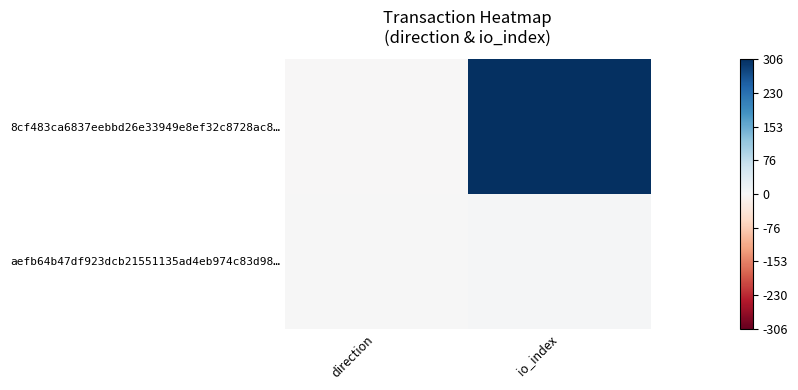

Reading left to right, list all the values displayed in this chart.

8cf483ca6837eebbd26e33949e8ef32c8728ac8…: direction=-1	io_index=306
aefb64b47df923dcb21551135ad4eb974c83d98…: direction=1	io_index=3